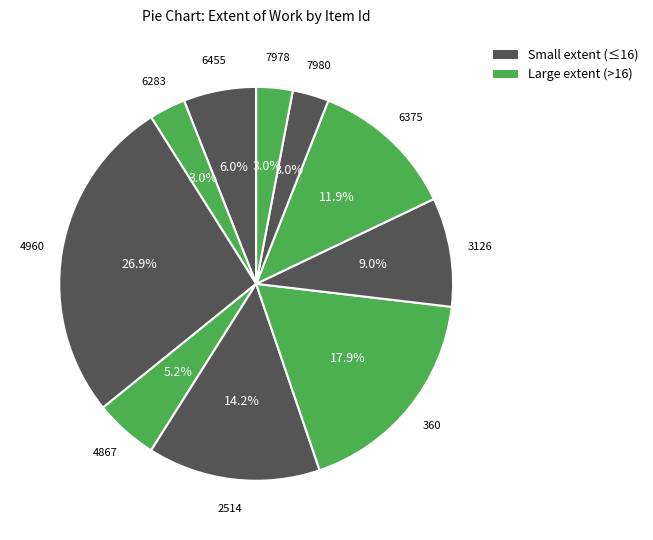

Which slice is the smallest?

6283